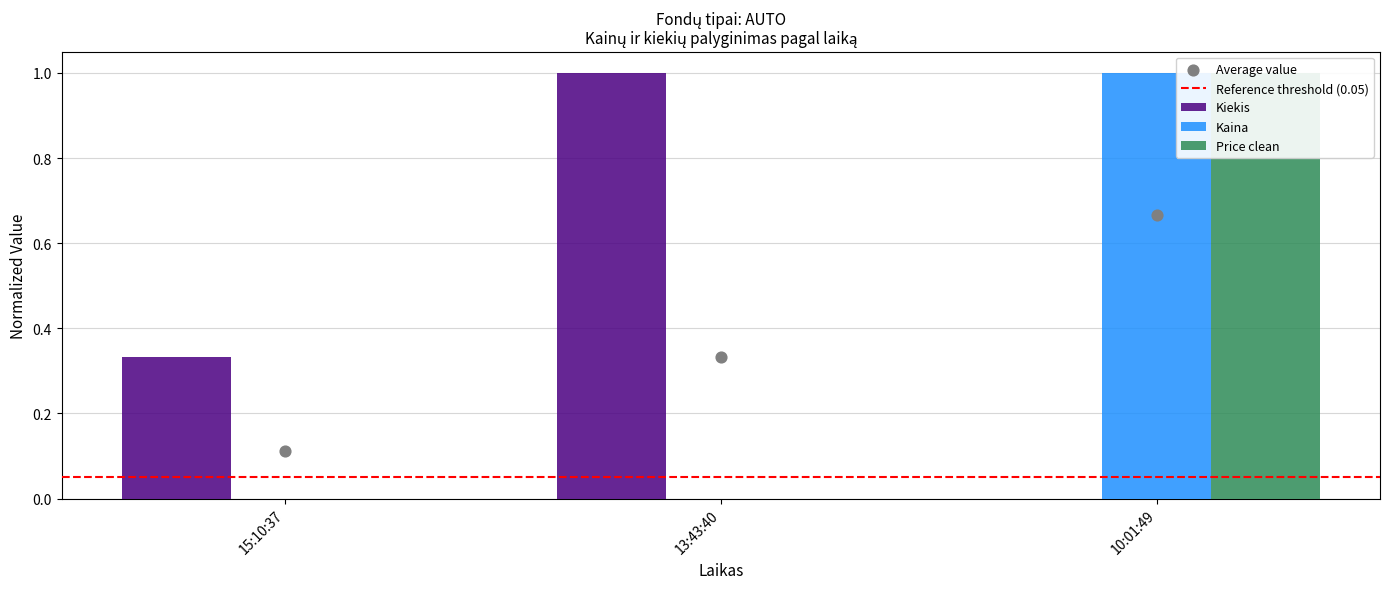

Which series has the largest Y range (max minus min)?

Kiekis